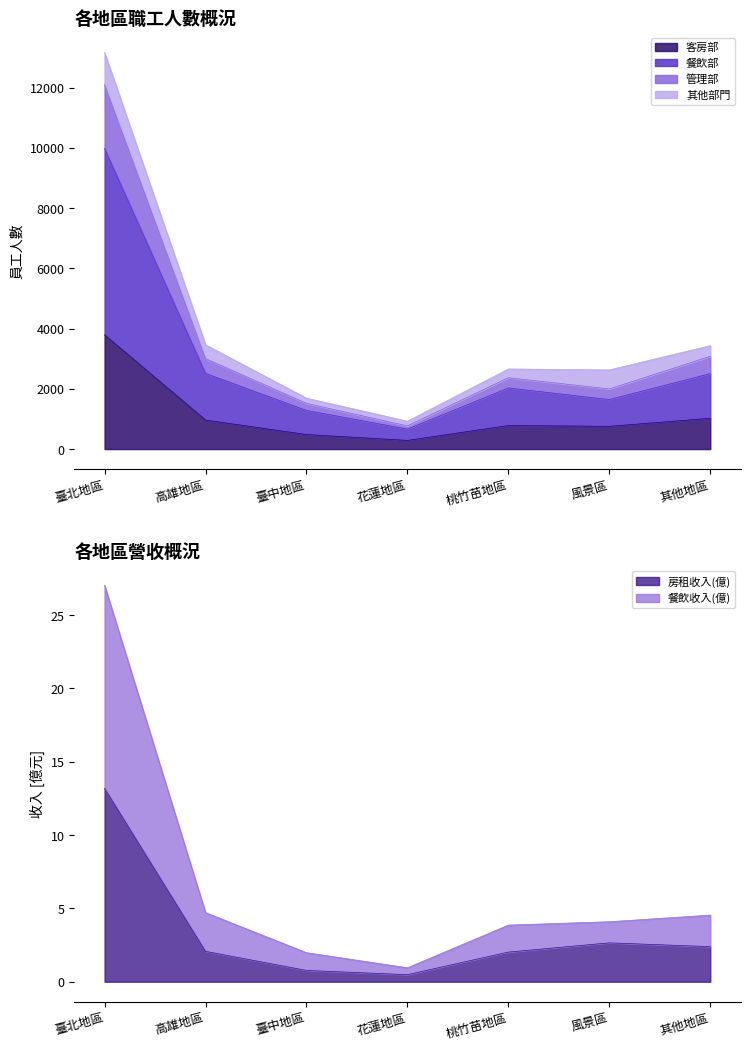

What is the label of the 3rd point from the left?

臺中地區